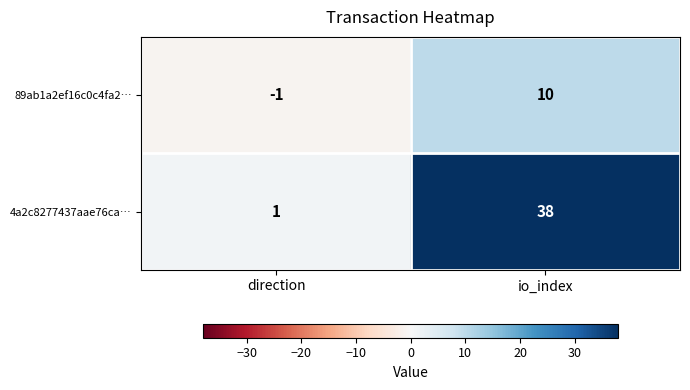

List the series in order of their overall mean, highest first.

4a2c8277437aae76ca…, 89ab1a2ef16c0c4fa2…